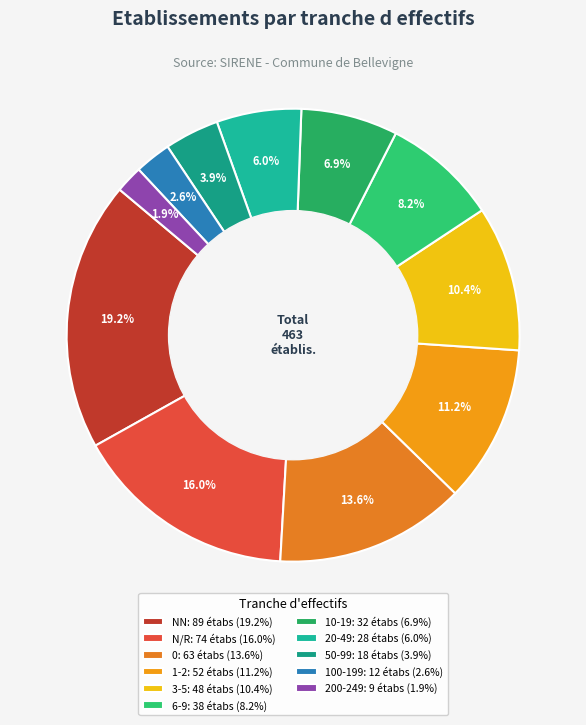

Count the number of slices in the pie.

11